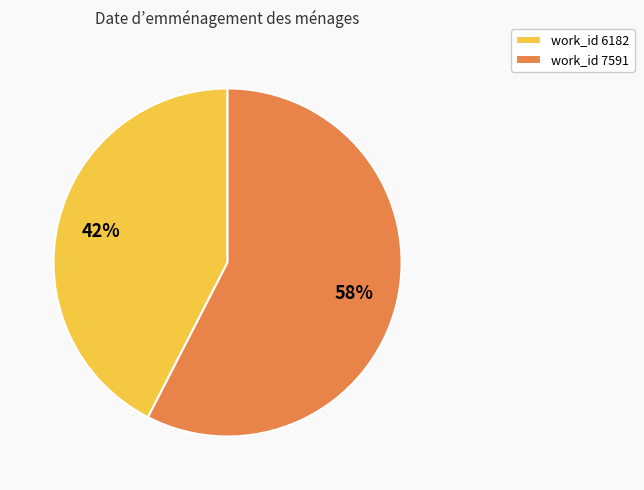

What percentage is the work_id 6182 slice, to the nearest percent?

42%